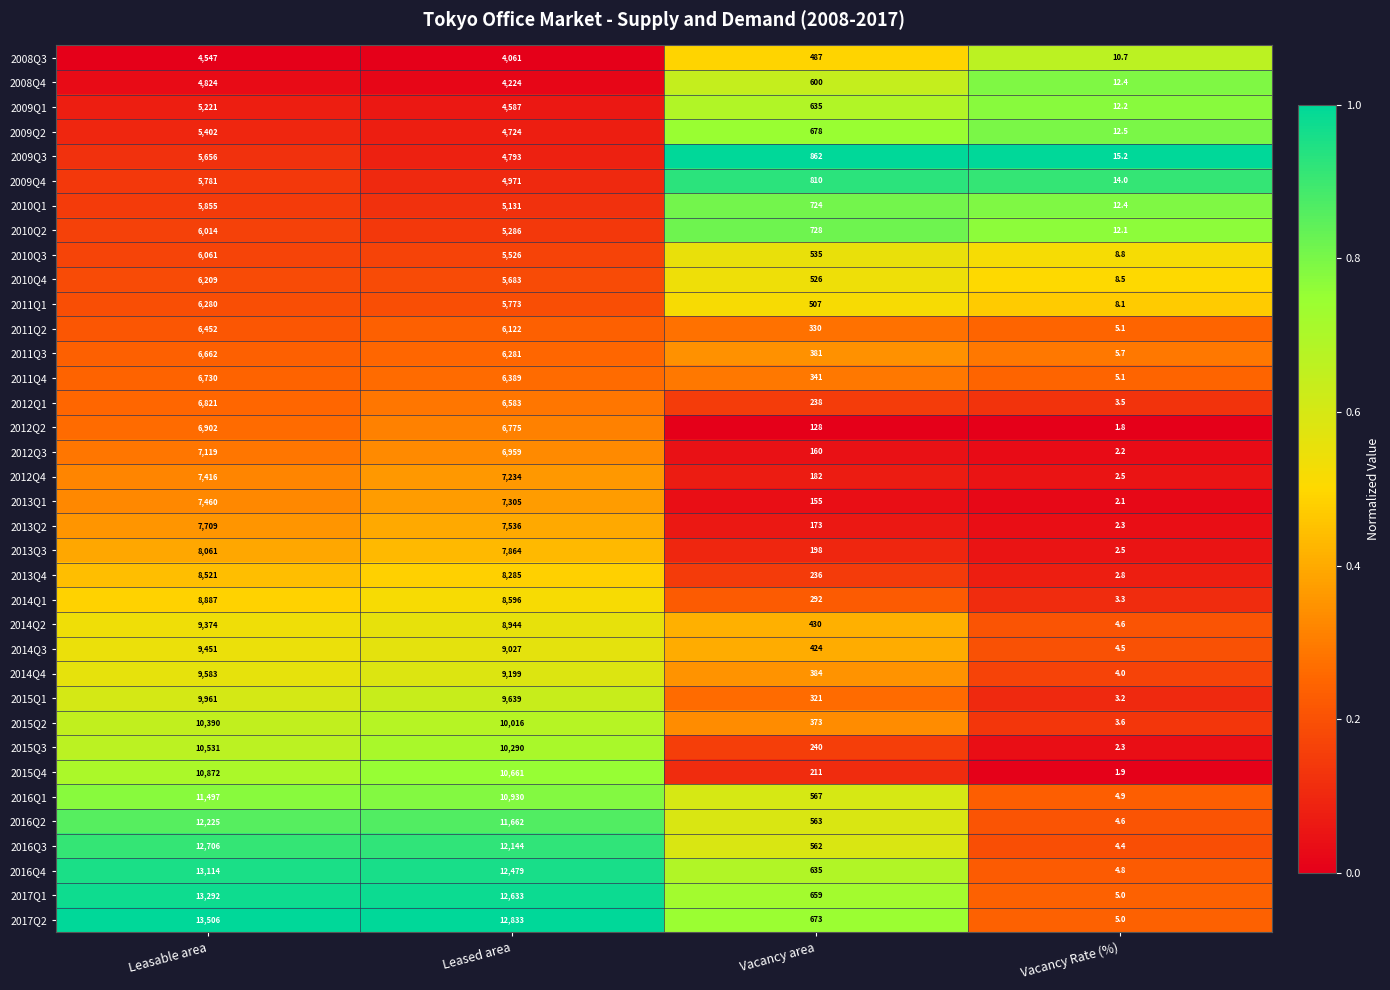

What is the maximum value shown in the chart?

13506.0